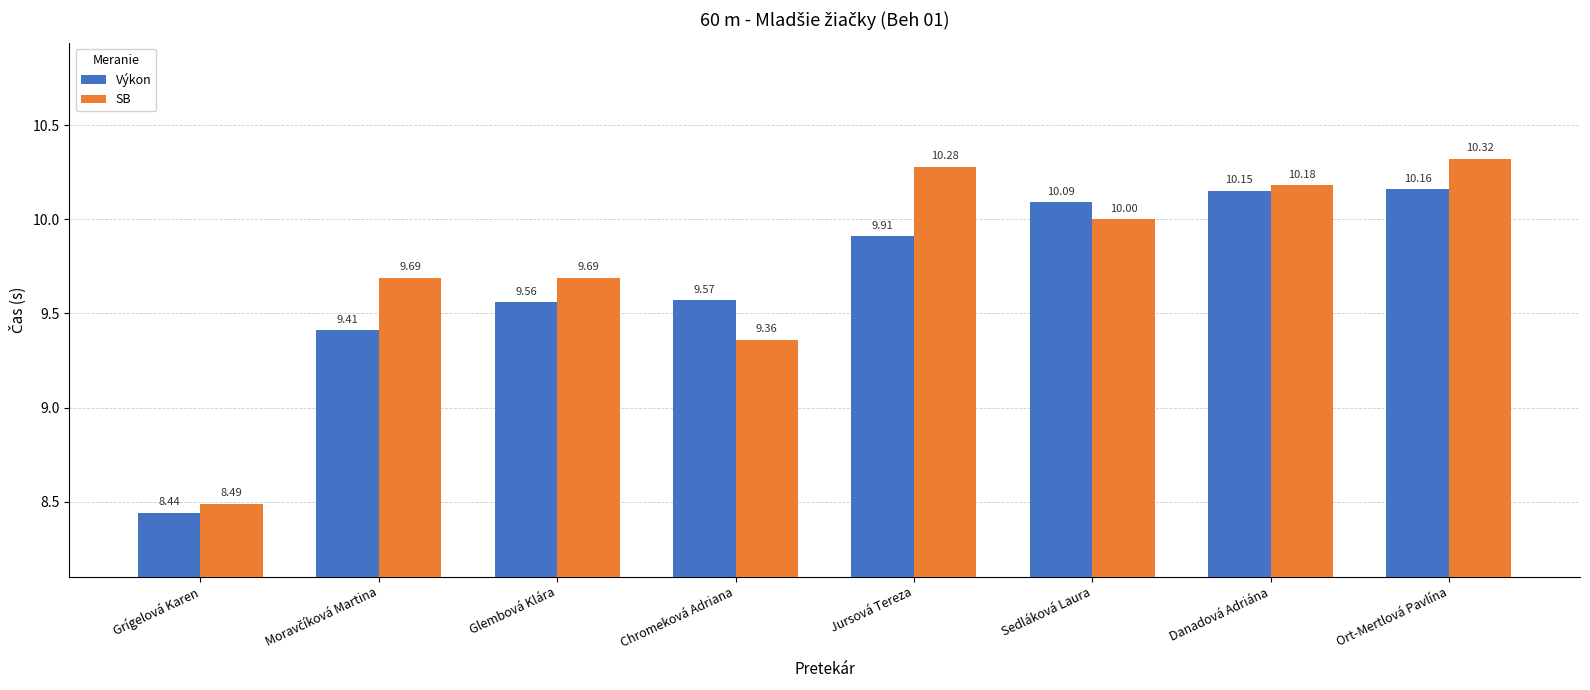

Does the chart contain any negative values?

No